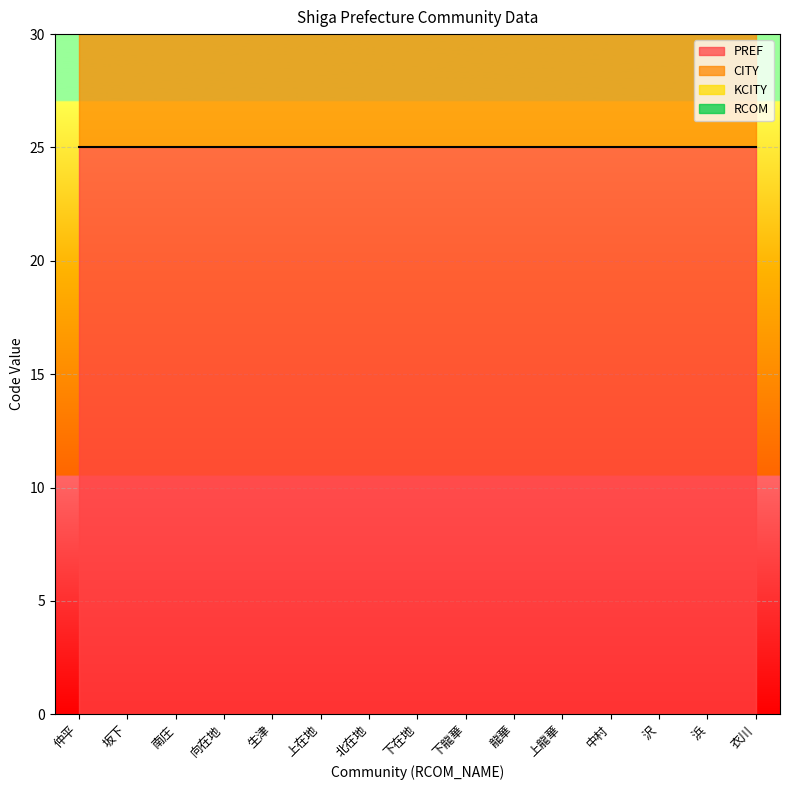

The PREF series shows 25 at 生津. True or false?

True